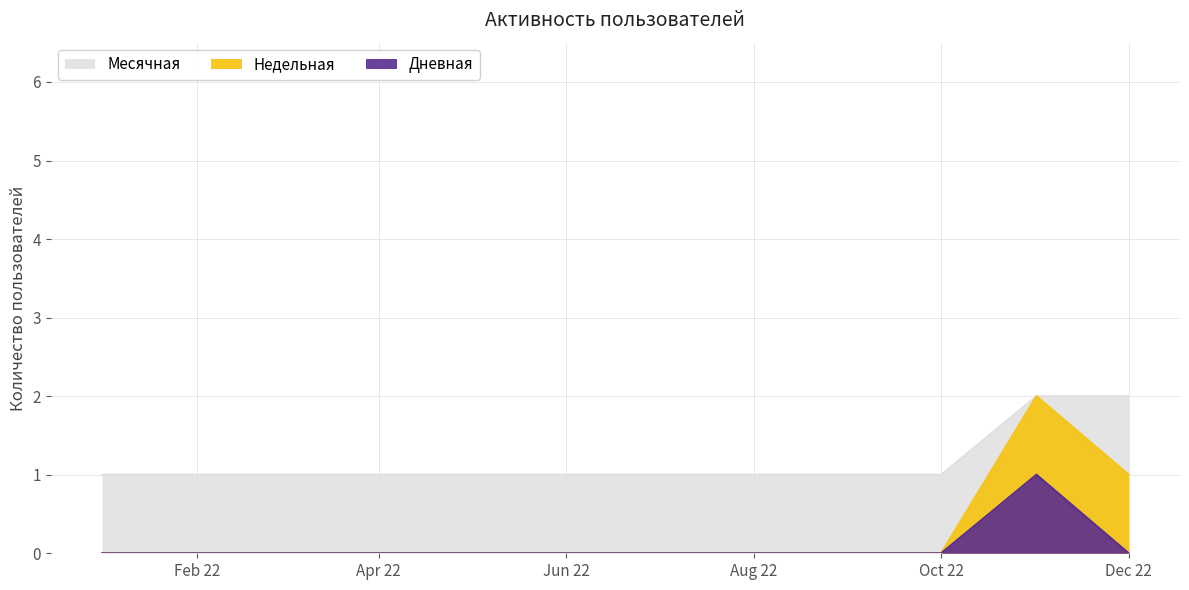

What position from the left is 2022-09-01?

9